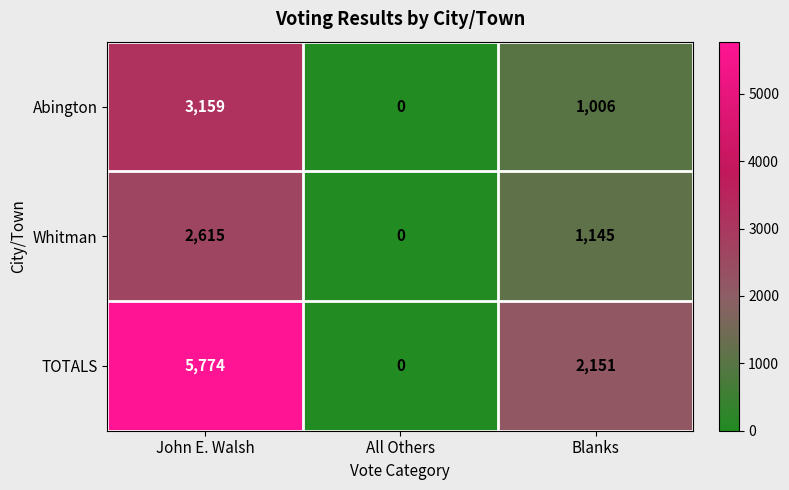

Which series has the widest spread of values?

TOTALS